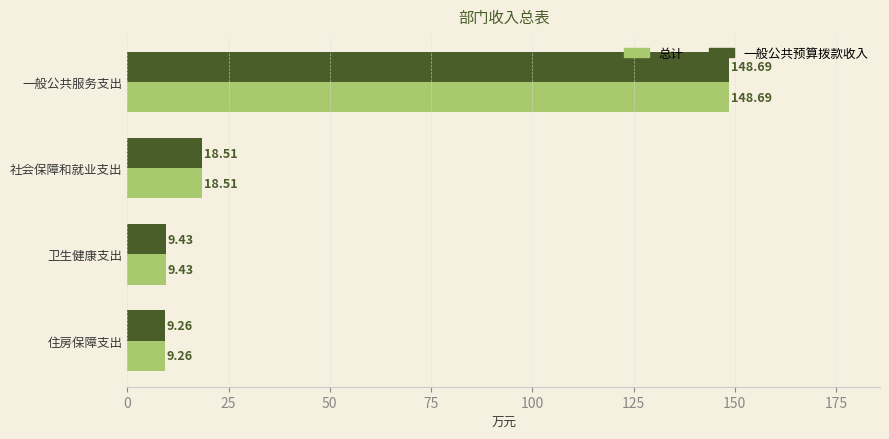

At which category does the chart reach its minimum across all series?

住房保障支出